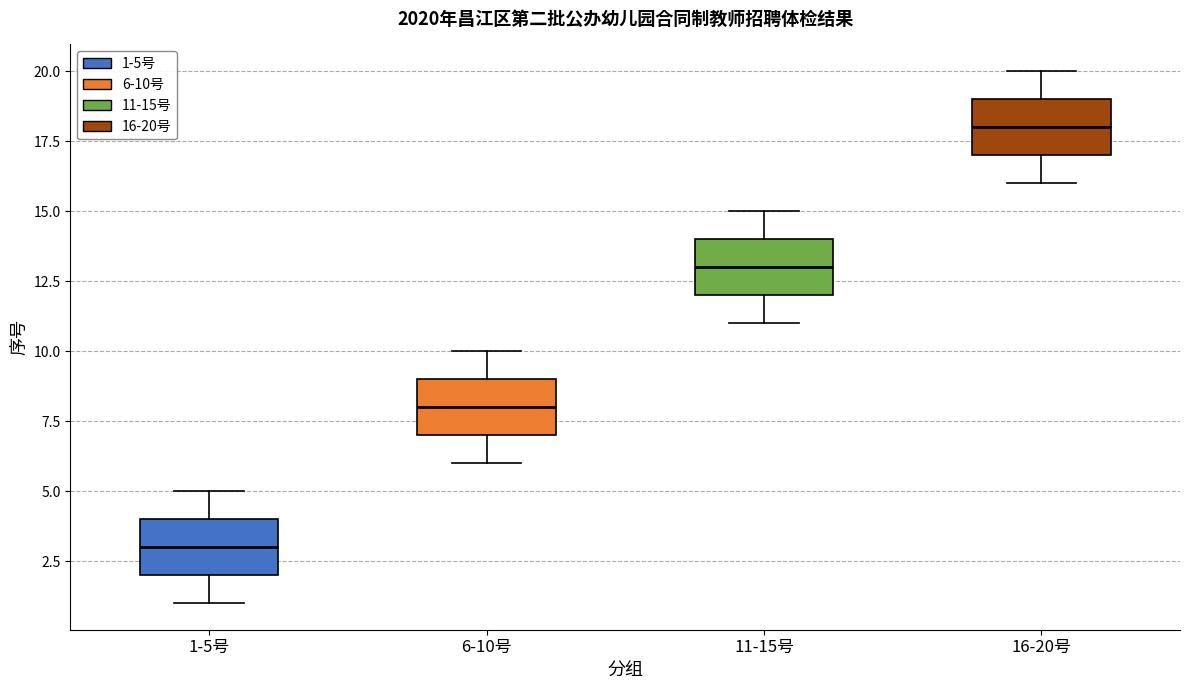

Which box's median line is the highest?

16-20号